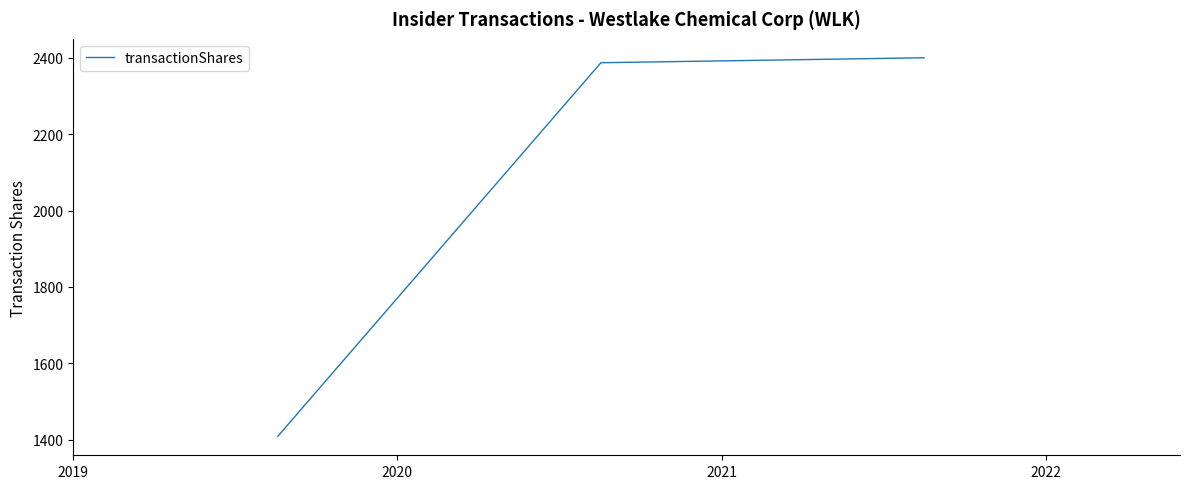

What is the minimum value shown in the chart?

1409